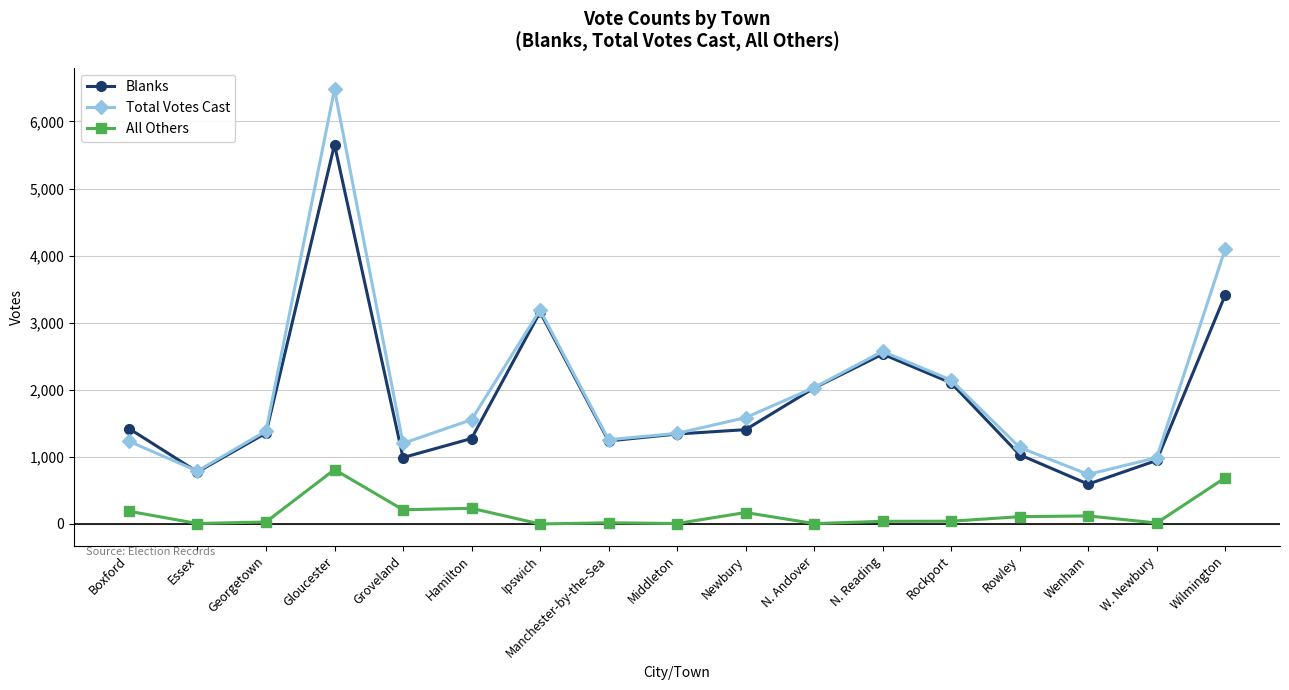

At which category does the chart reach its peak across all series?

Gloucester